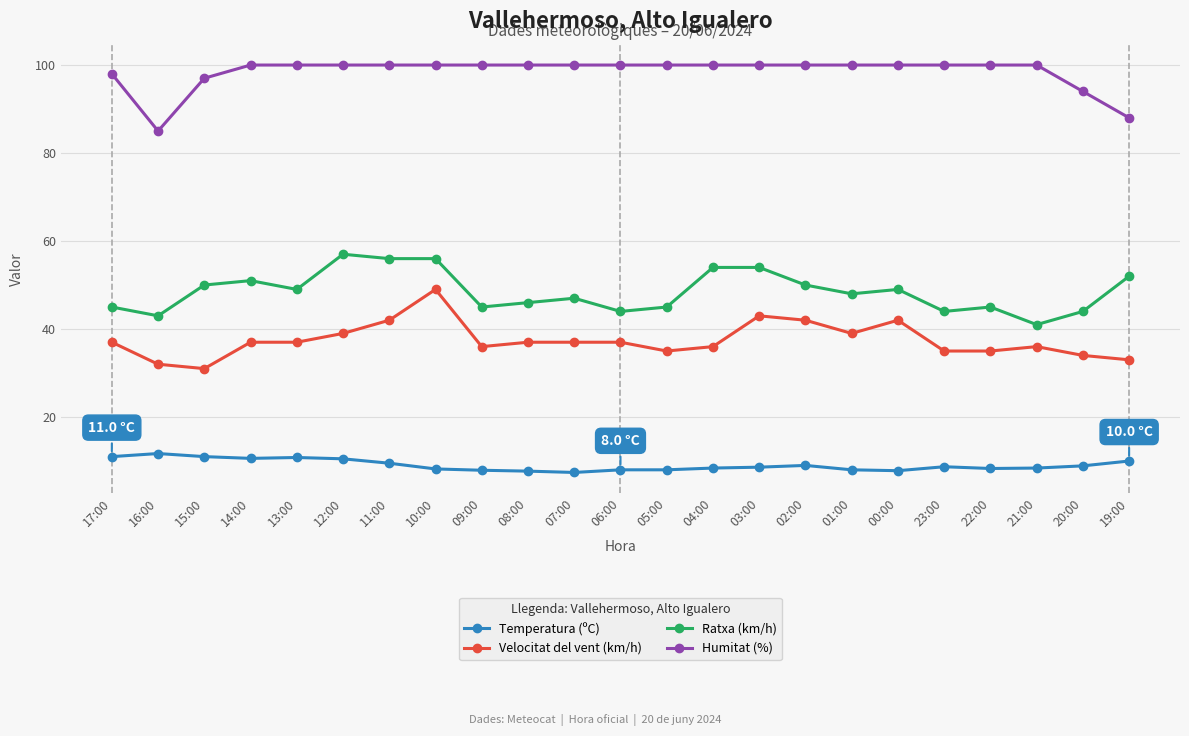

True or false: Humitat (%) and Temperatura (ºC) cross at least once.

False